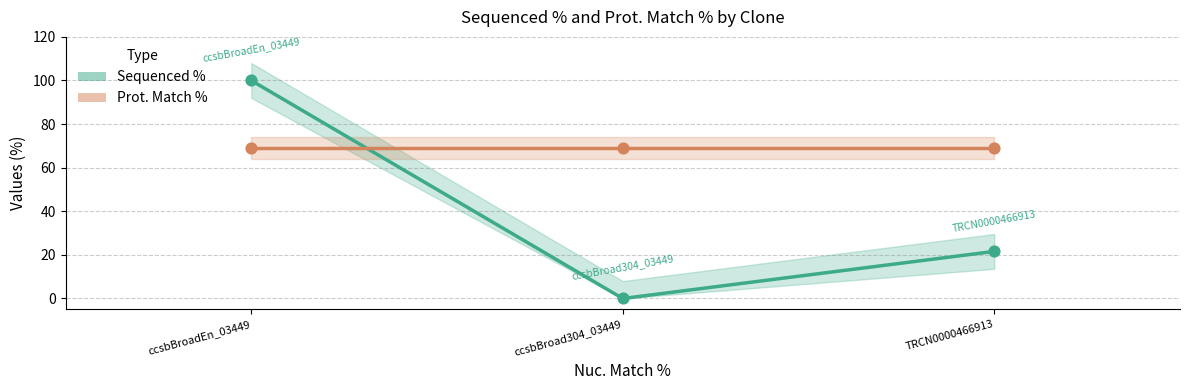

Which series has the widest spread of Y values?

Sequenced %